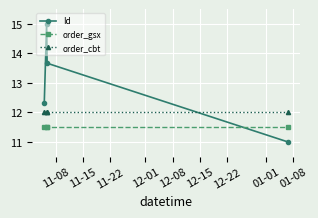

What are all the series names shown in the legend?

Id, order_gsx, order_cbt